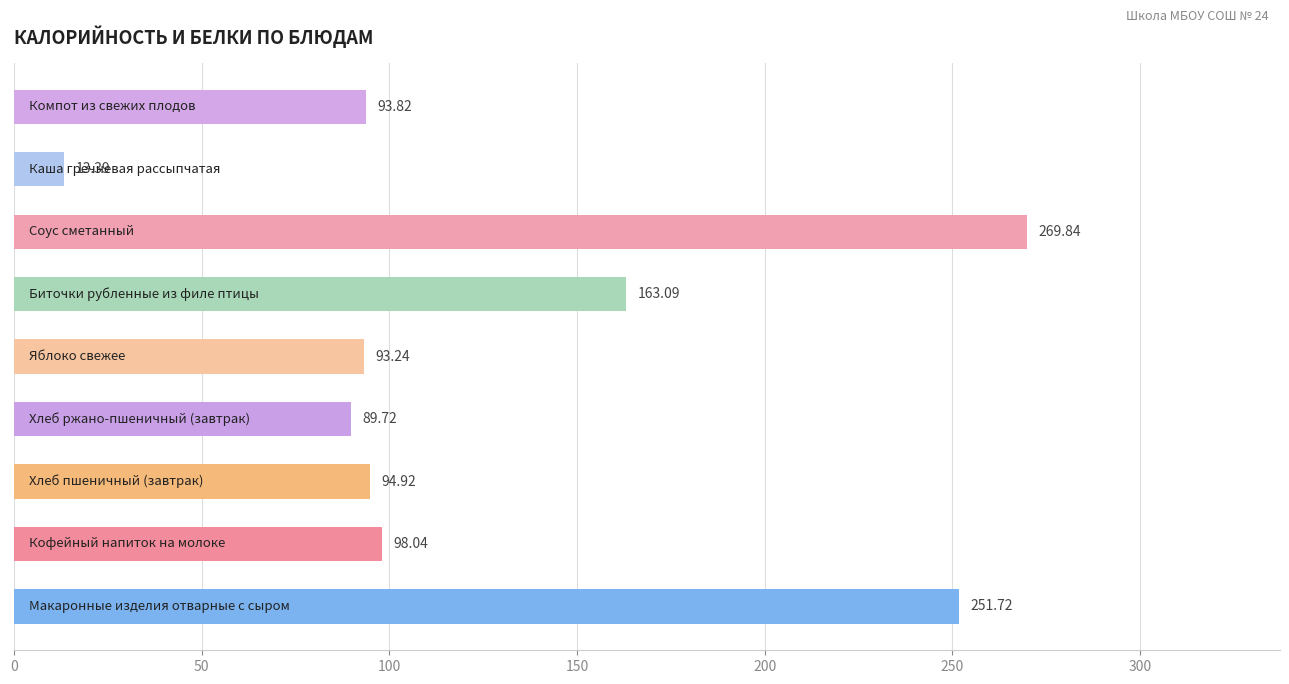

How many values are below 94?

4